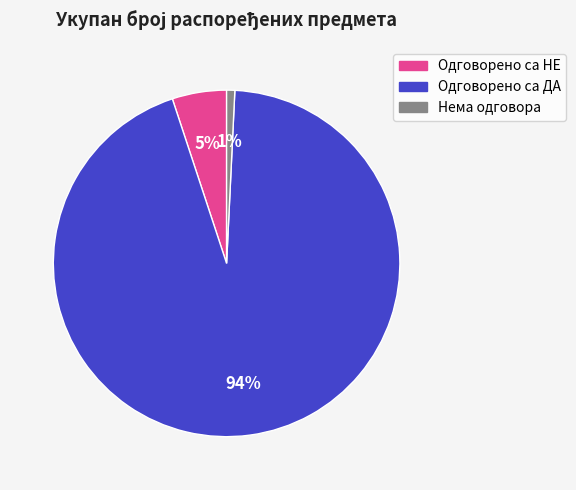

Which slice is the smallest?

Нема одговора